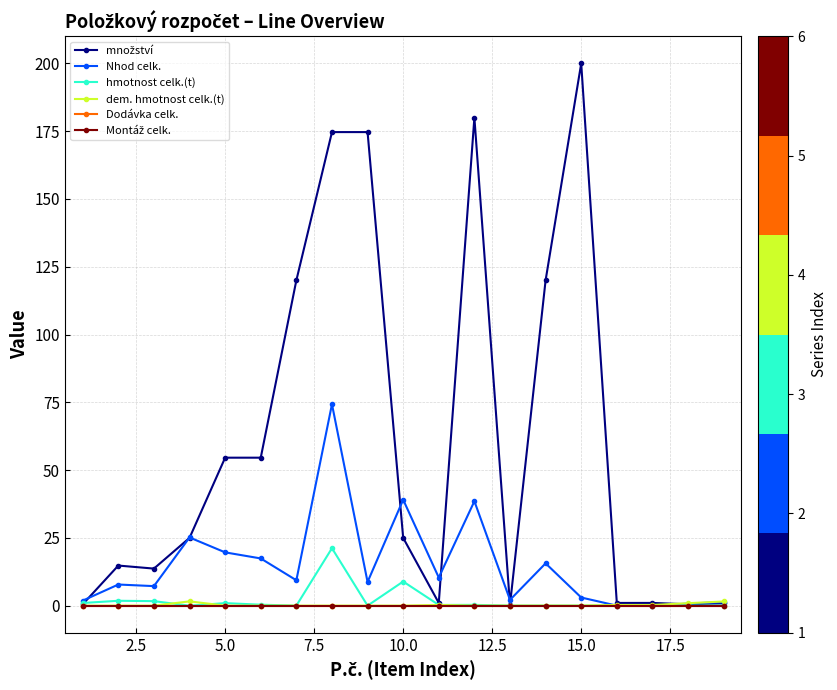

Is this an area chart (filled region under the line)?

No